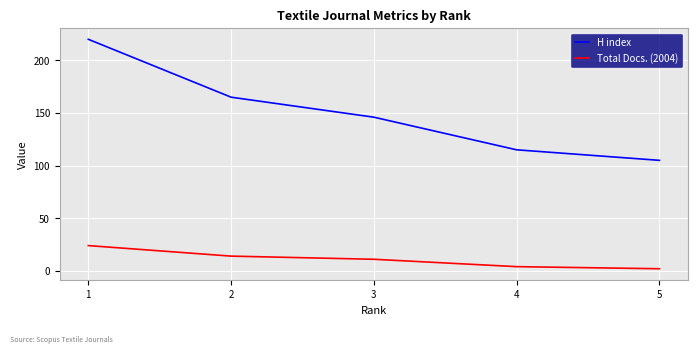

True or false: H index and Total Docs. (2004) cross at least once.

False